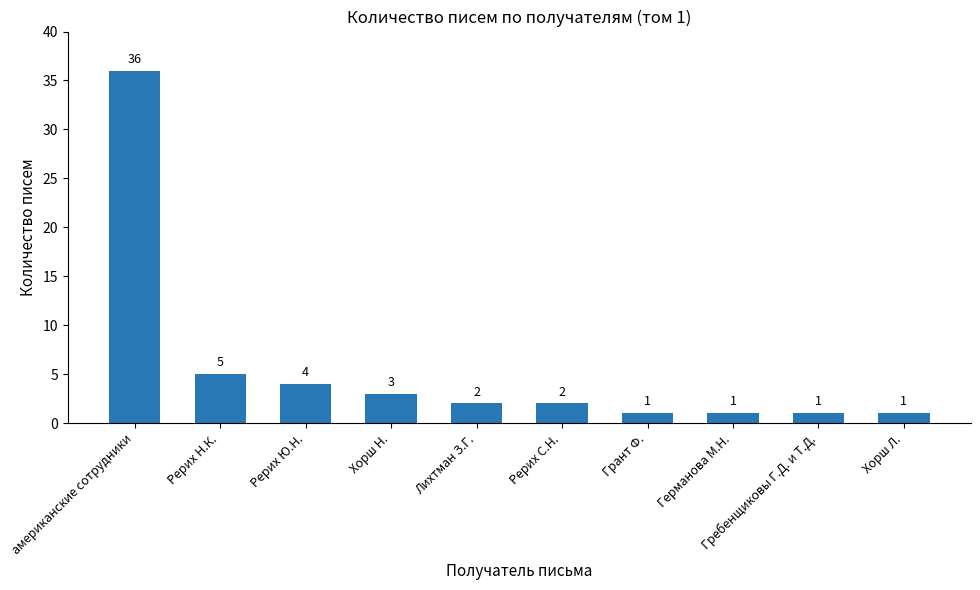

Reading left to right, extract all data points from this chart.

36	5	4	3	2	2	1	1	1	1